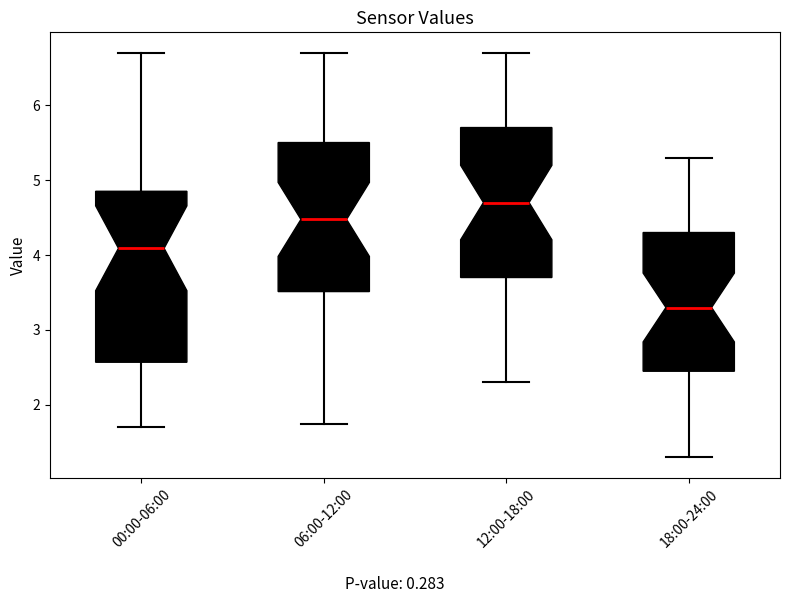

Where does the lower whisker of the box for 00:00-06:00 end on the y-axis? The values are not printed on the chart, so give them approximately, as read against the axis.

1.7